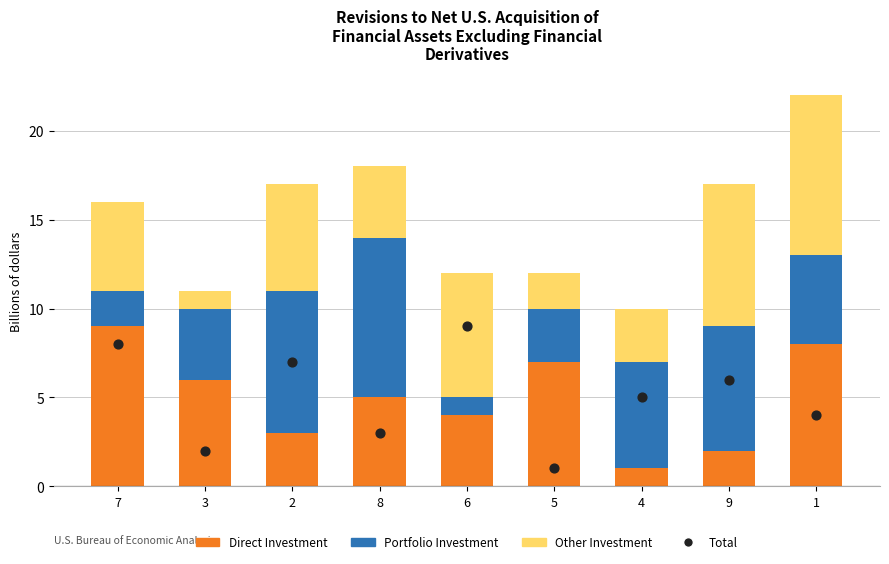

What are all the series names shown in the legend?

Direct Investment, Portfolio Investment, Other Investment, Total